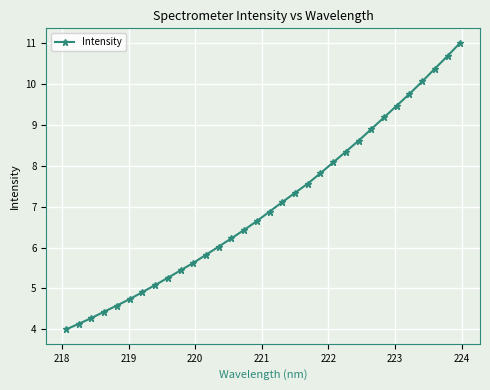

What is the greatest value displayed?

11.0